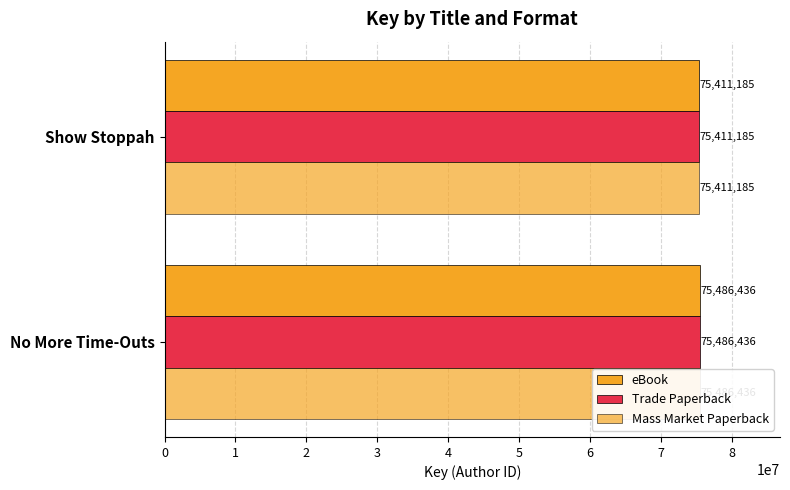

List the labels in order of Trade Paperback value, smallest first.

Show Stoppah, No More Time-Outs